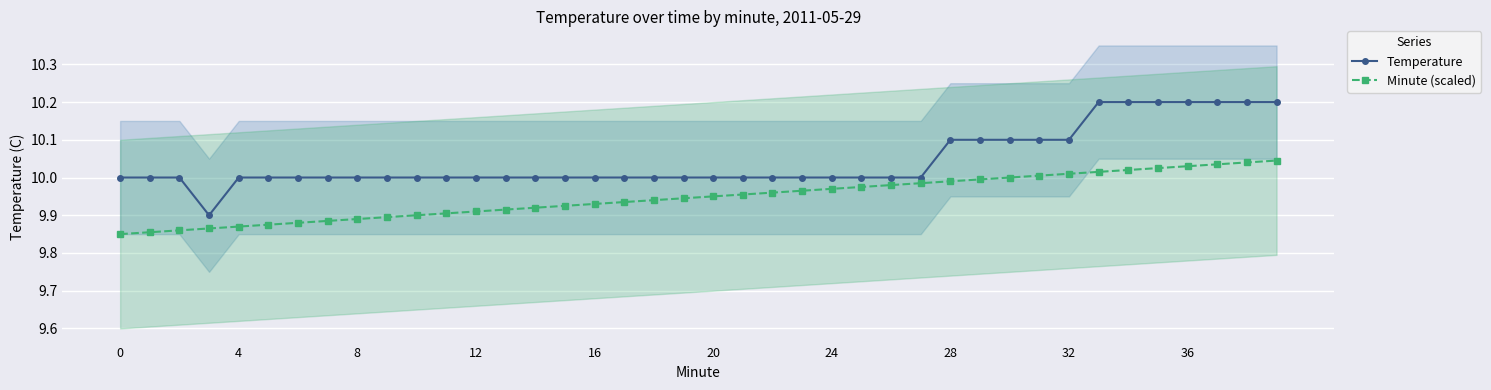

True or false: Temperature has a value of 10.0 at 16.

True